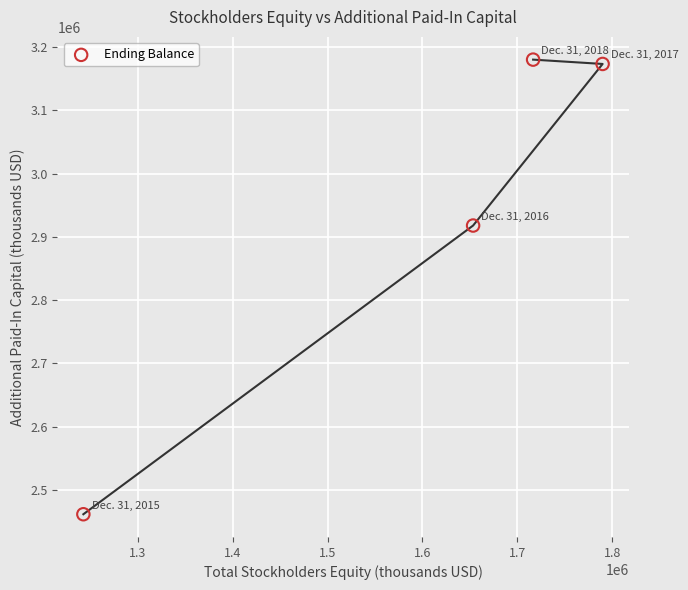

What is the range of X values (max minus min)?

547136